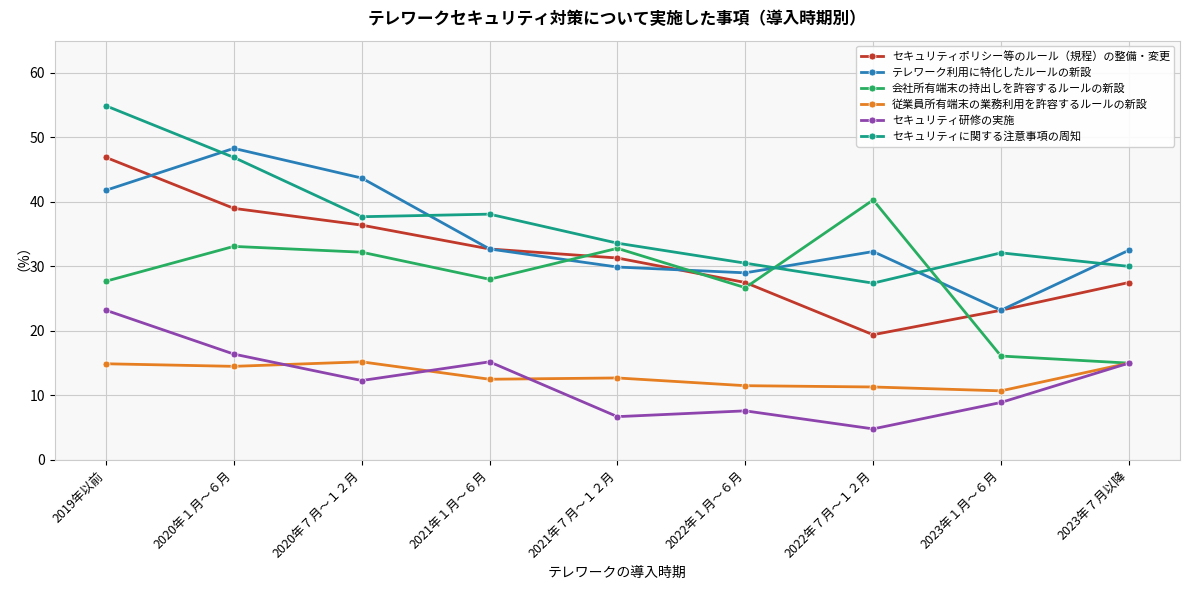

Which series has the largest total across all categories?

セキュリティに関する注意事項の周知